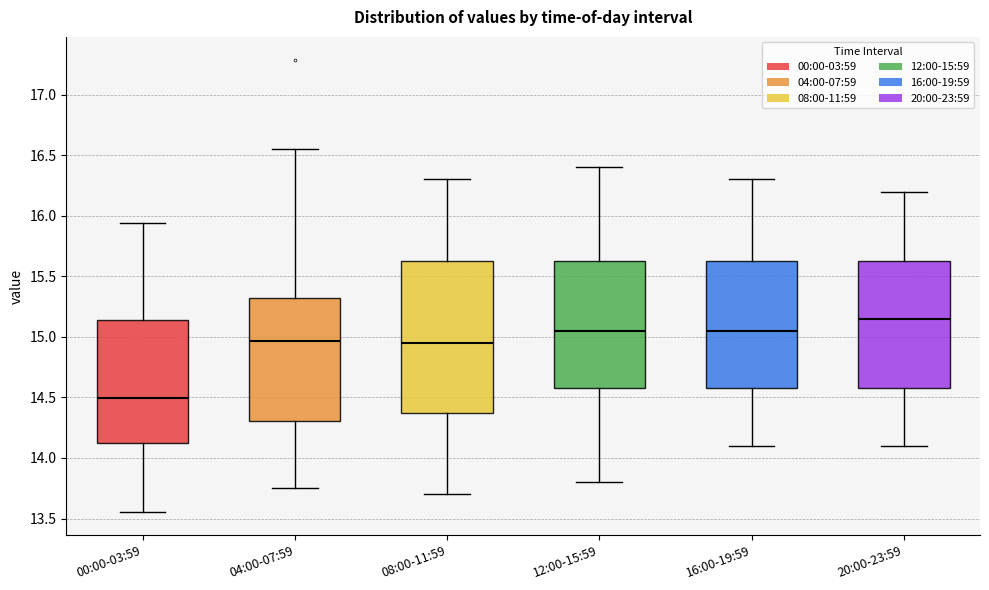

Where does the upper whisker of the box for 20:00-23:59 end on the y-axis? The values are not printed on the chart, so give them approximately, as read against the axis.

16.20